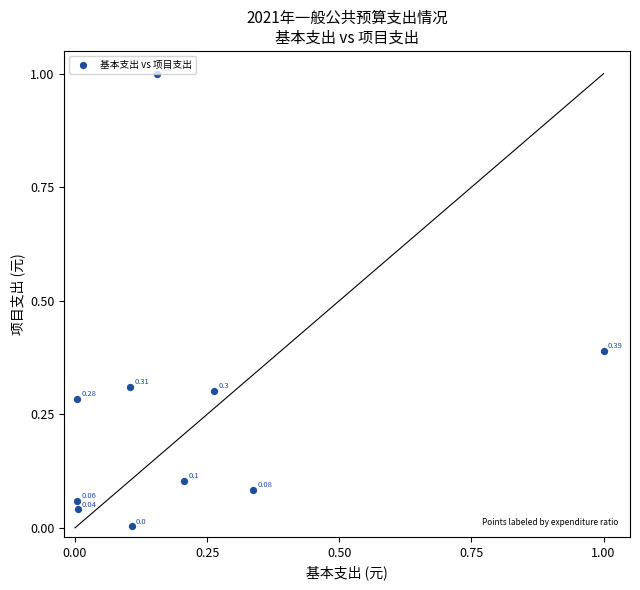

What is the range of Y values (max minus min)?

1.0